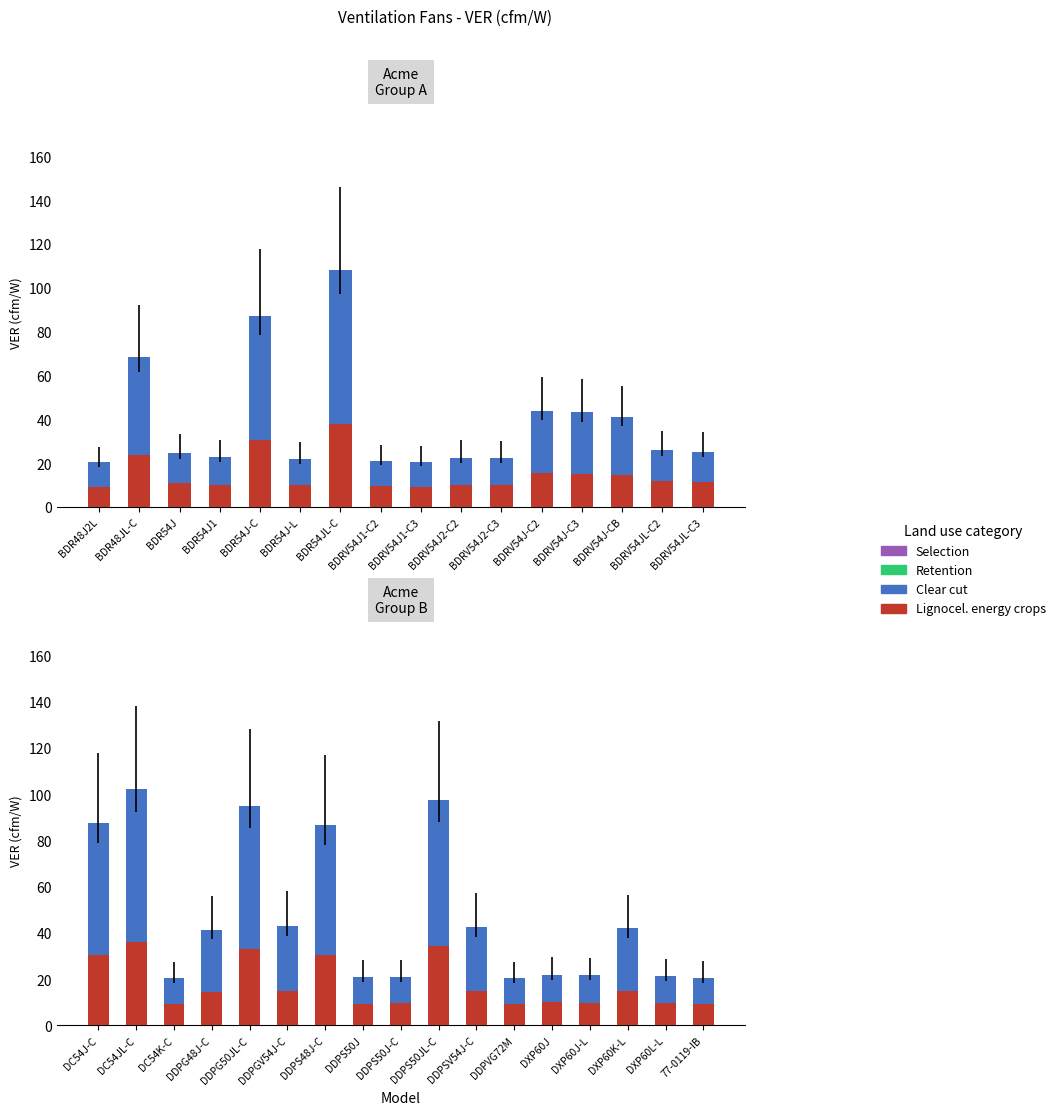

Rank the series at DC54K-C from highest to lowest value.

Clear cut, Lignocel. energy crops